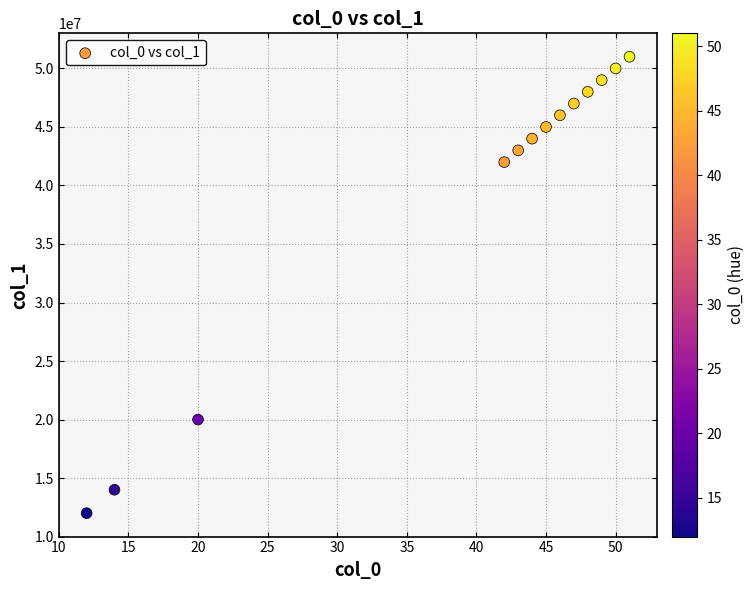

What Y value in the scatter plot is closest to 31500000?

42000000